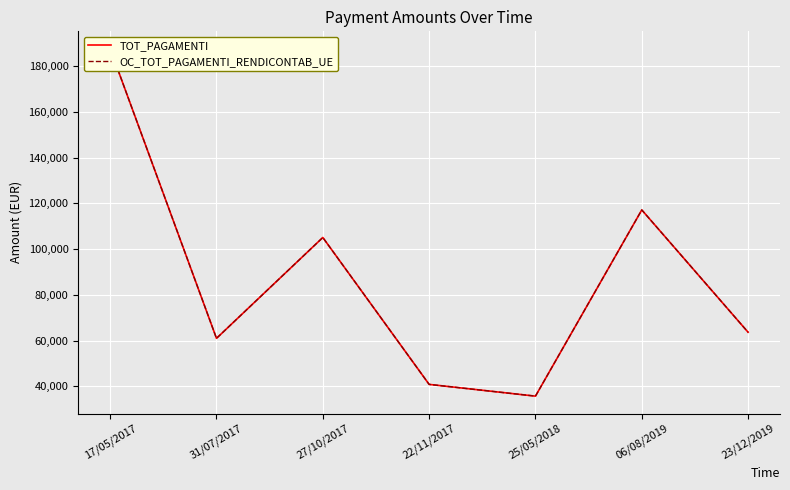

Is it true that OC_TOT_PAGAMENTI_RENDICONTAB_UE equals 105696.4 at 23/12/2019?

False